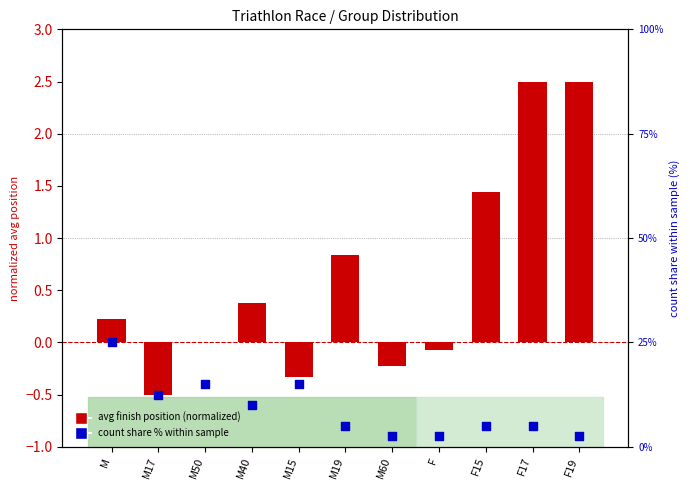

At how many categories does at least one series exceed 10?

4